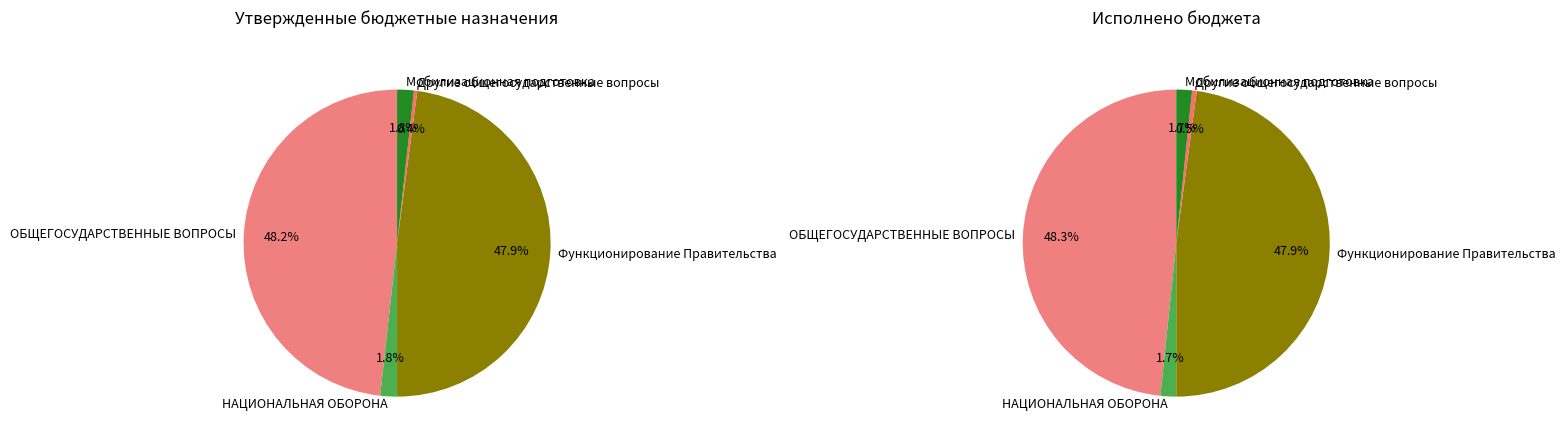

How many slices are in this pie chart?

5